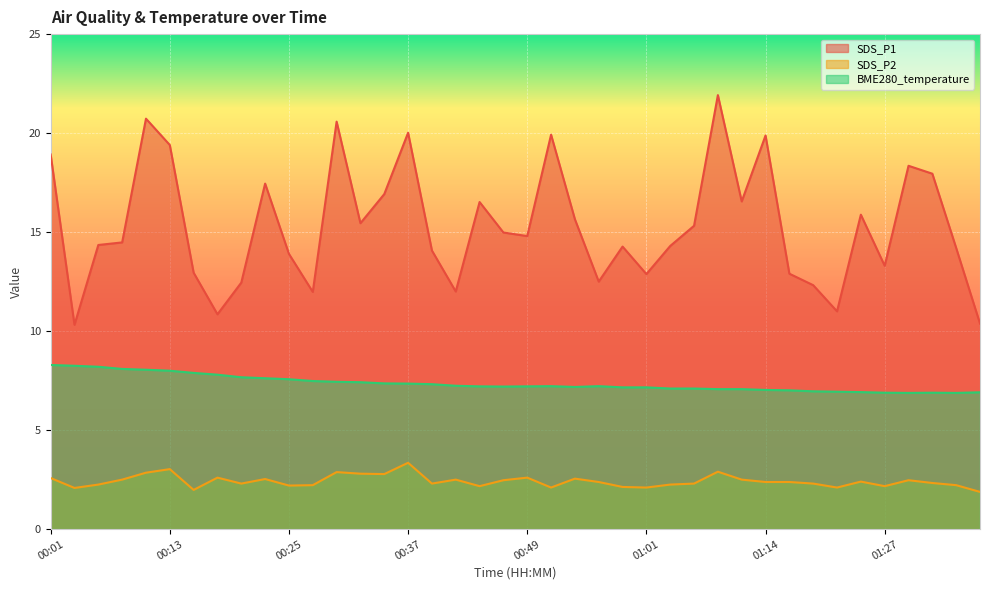

What are all the series names shown in the legend?

SDS_P1, SDS_P2, BME280_temperature